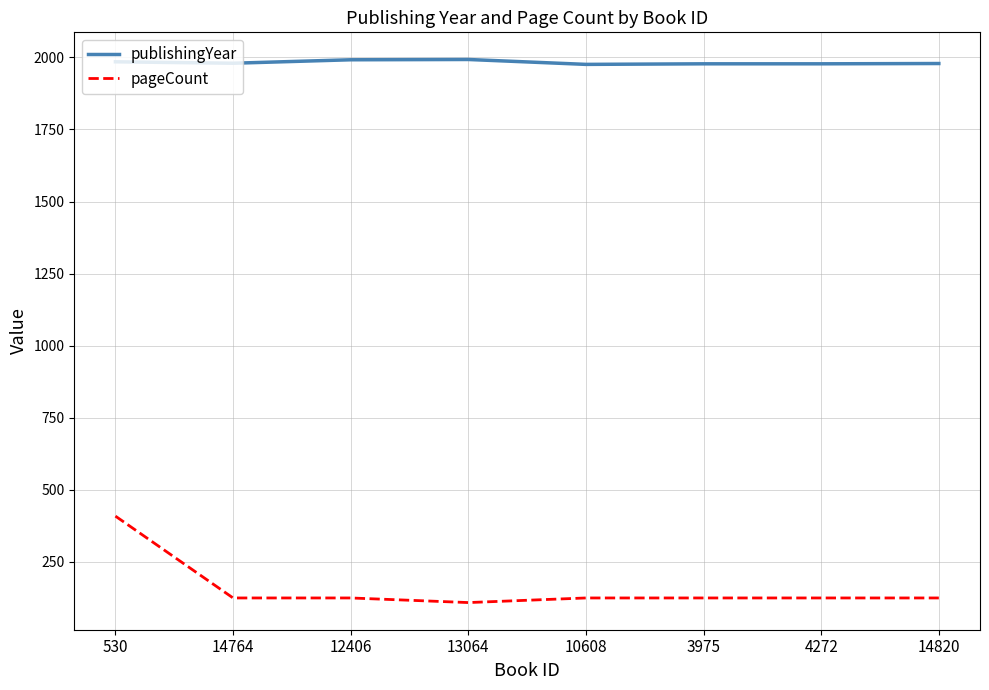

What position from the right is 3975?

3